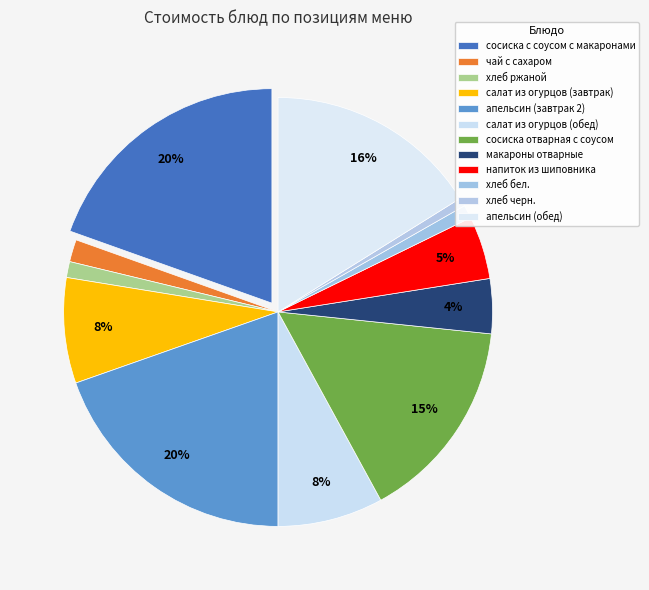

How many segments does this pie chart have?

12